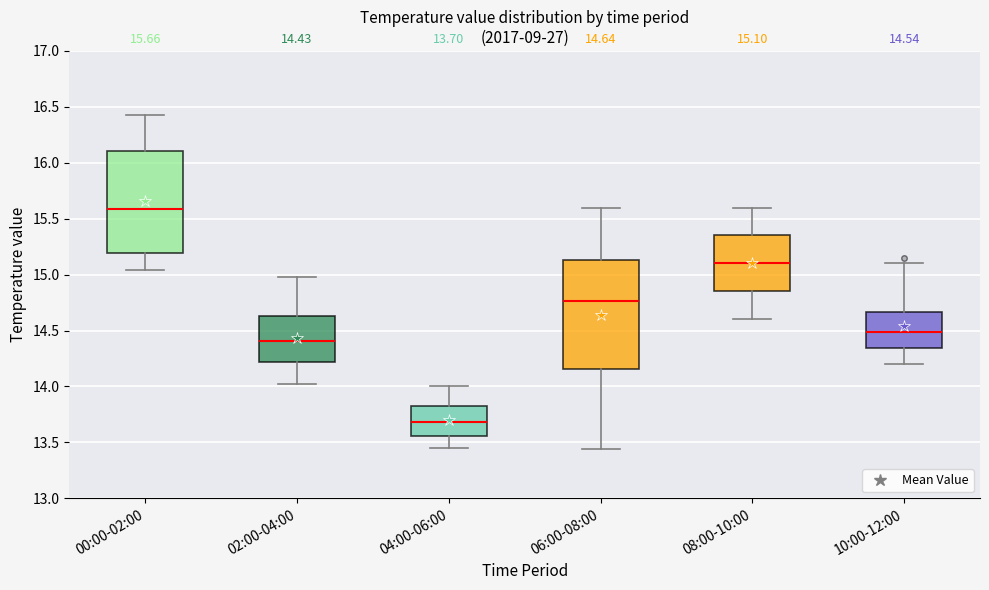

Which box has the highest median line?

00:00-02:00